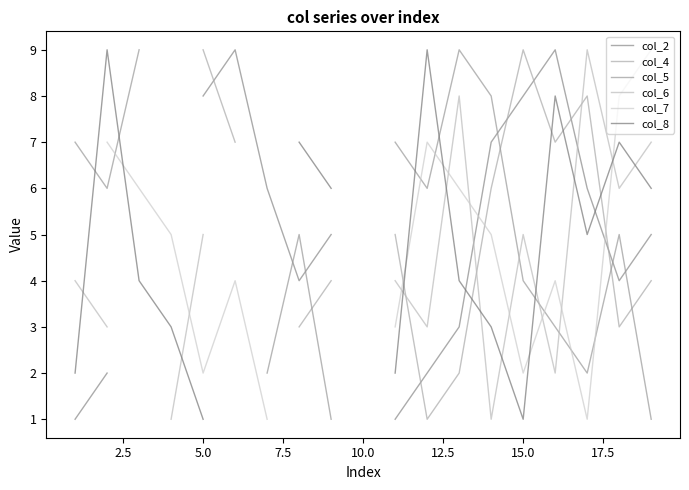

Where do col_5 and col_2 first cross each other?

15.0 and 17.5